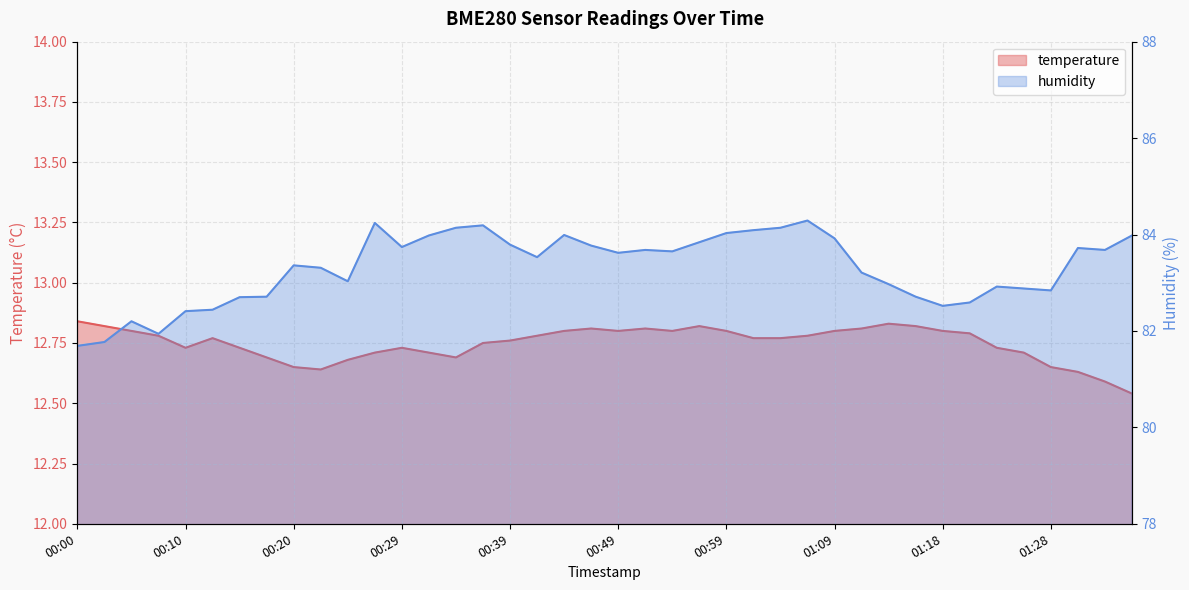

What is the value of the temperature point at the 15th from the left?

12.7